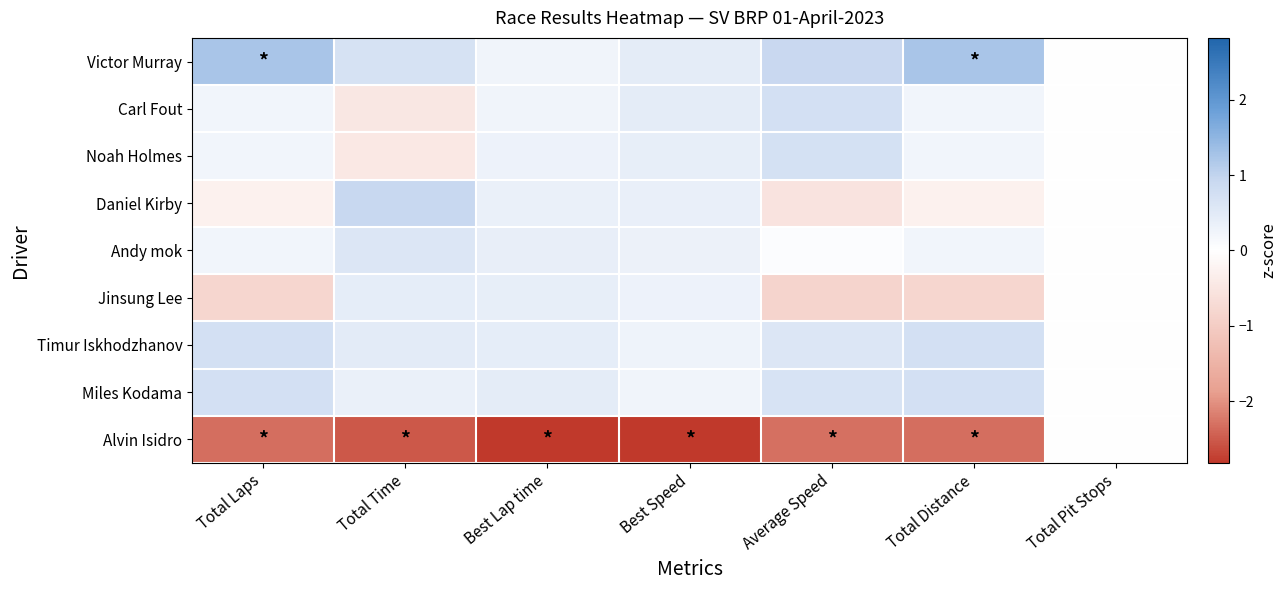

At how many categories does at least one series exceed 0?

6